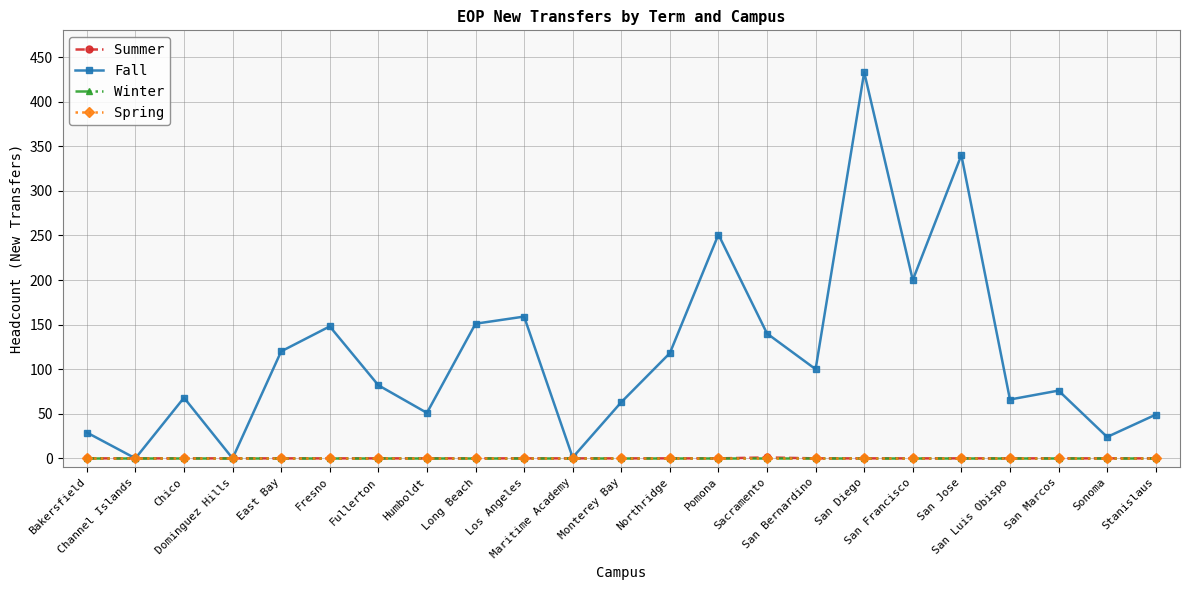

Which has a higher value, San Jose or San Marcos?

San Jose